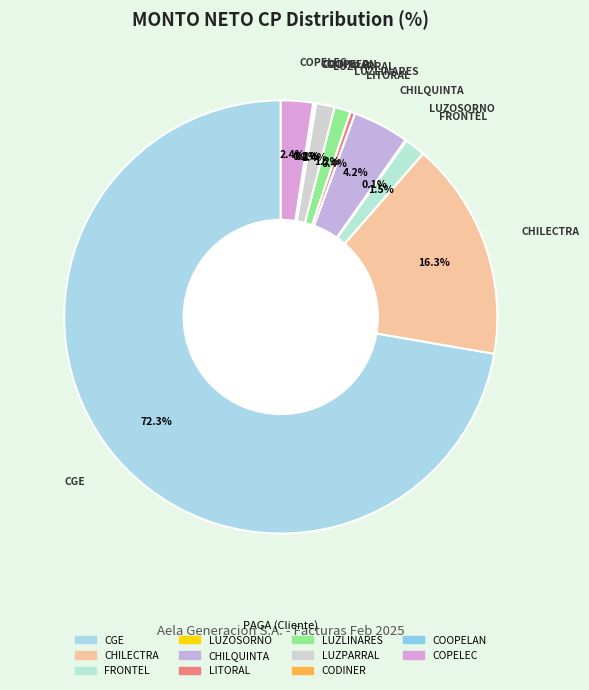

To the nearest percent, what is the average slice percentage?

9%